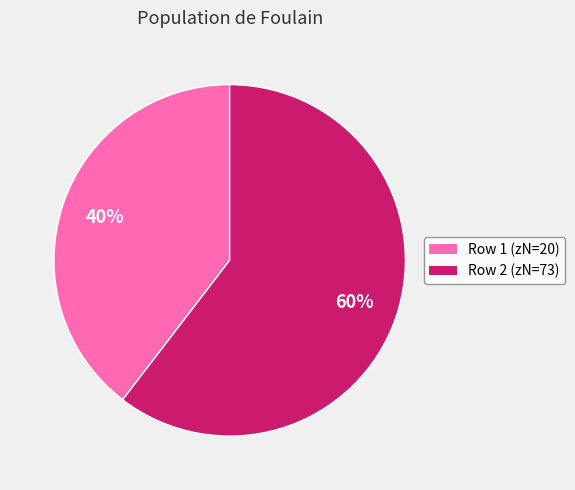

Rank the categories by value from lowest to highest.

Row 1 (zN=20), Row 2 (zN=73)